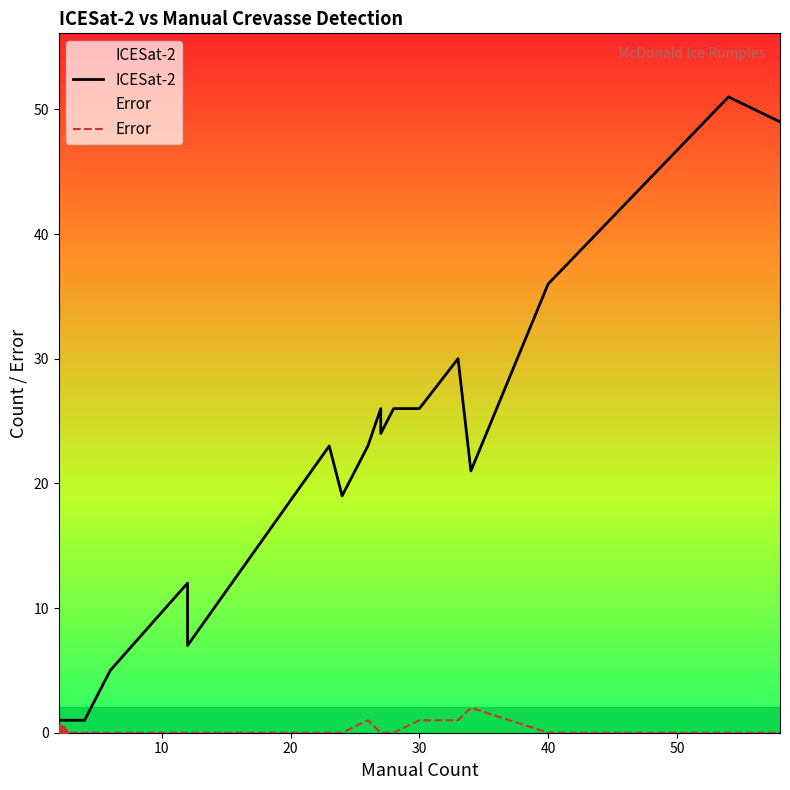

How many values in the ICESat-2 series are below 23?

7